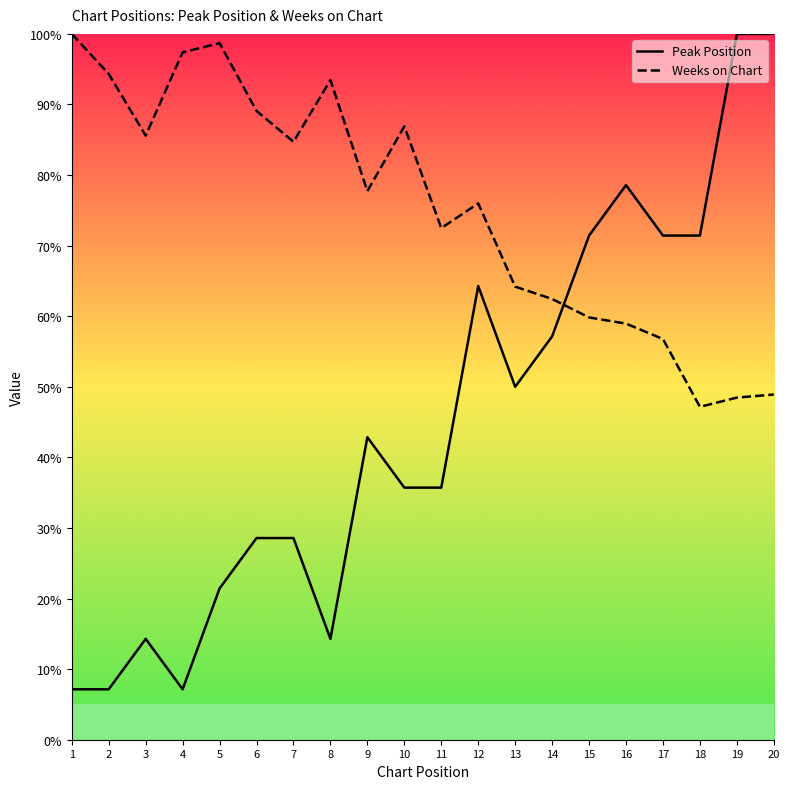

Reading right to left, what are all the values shown in this chart?

Peak Position: 20=100.0	19=100.0	18=71.4	17=71.4	16=78.6	15=71.4	14=57.1	13=50.0	12=64.3	11=35.7	10=35.7	9=42.9	8=14.3	7=28.6	6=28.6	5=21.4	4=7.1	3=14.3	2=7.1	1=7.1
Weeks on Chart: 20=48.9	19=48.5	18=47.2	17=56.8	16=59.0	15=59.8	14=62.4	13=64.2	12=76.0	11=72.5	10=86.9	9=77.7	8=93.4	7=84.7	6=89.1	5=98.7	4=97.4	3=85.6	2=94.3	1=100.0